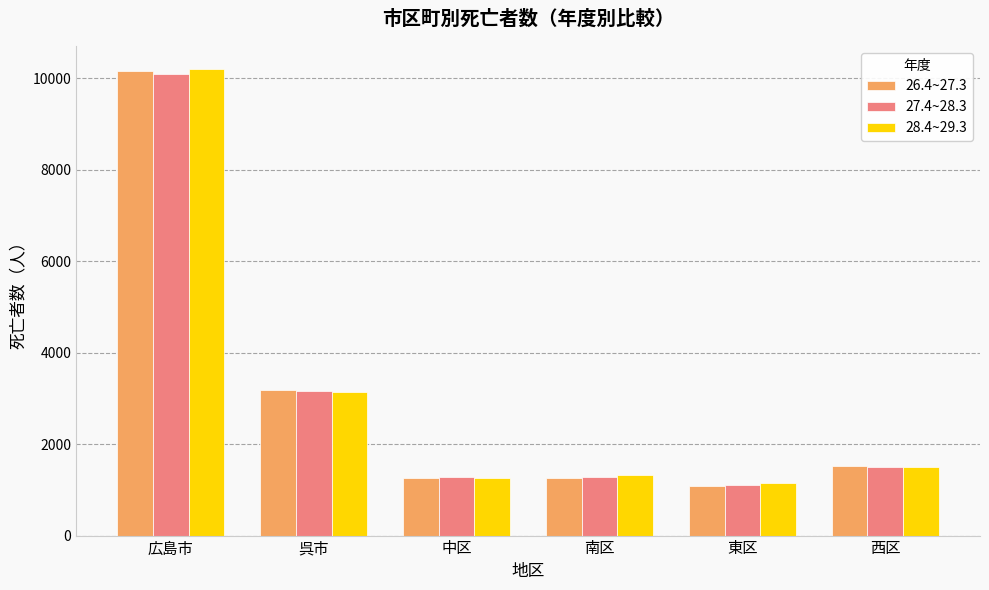

At which label does 27.4~28.3 reach its peak?

広島市